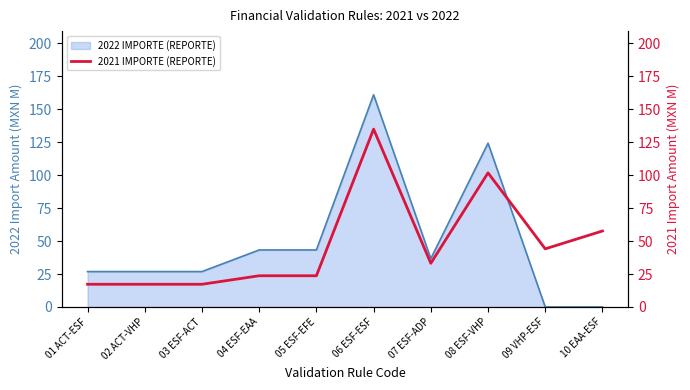

Which category has the highest value in the 2022 IMPORTE (REPORTE) series?

06 ESF-ESF